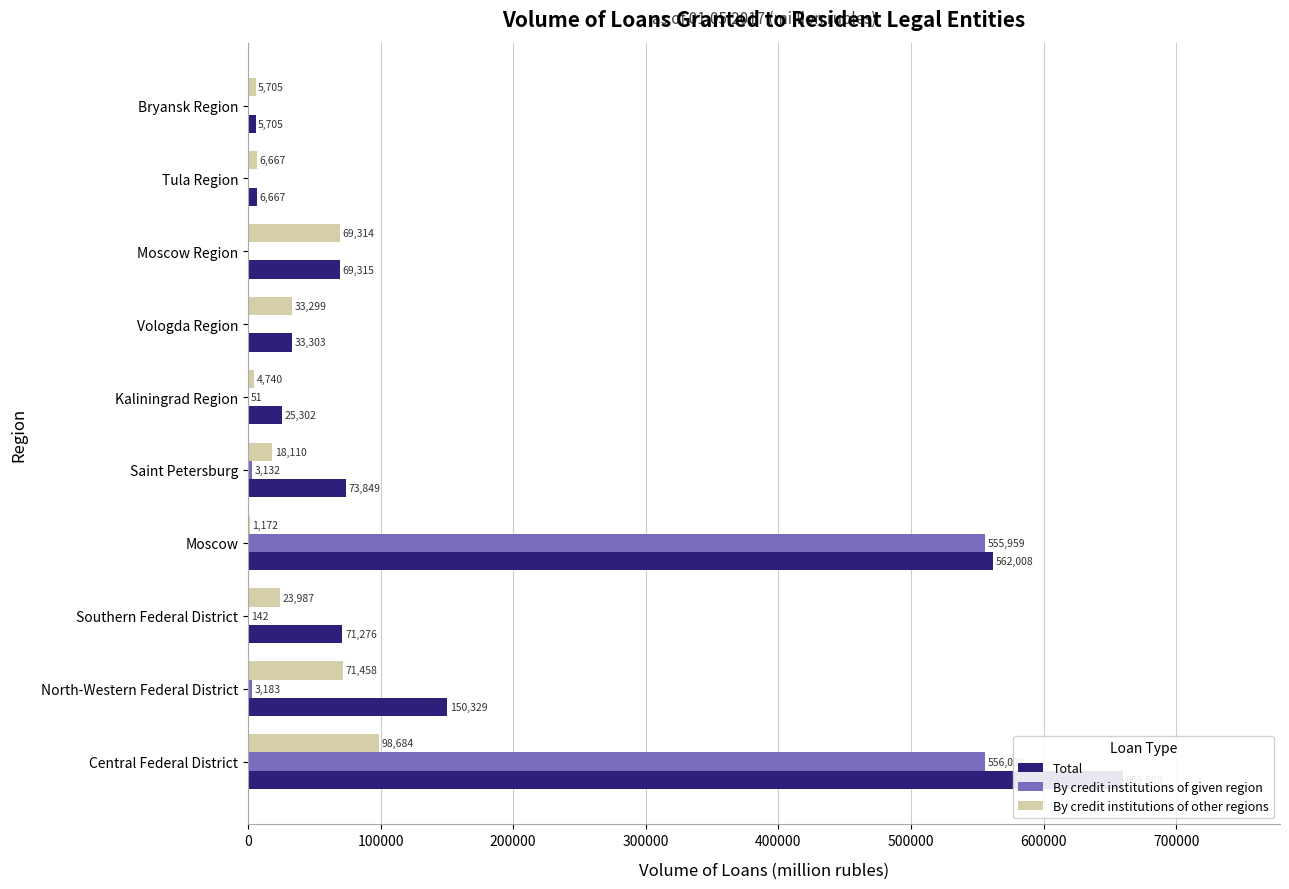

What is the difference between the second highest and minimum values in the By credit institutions of other regions series?

70286